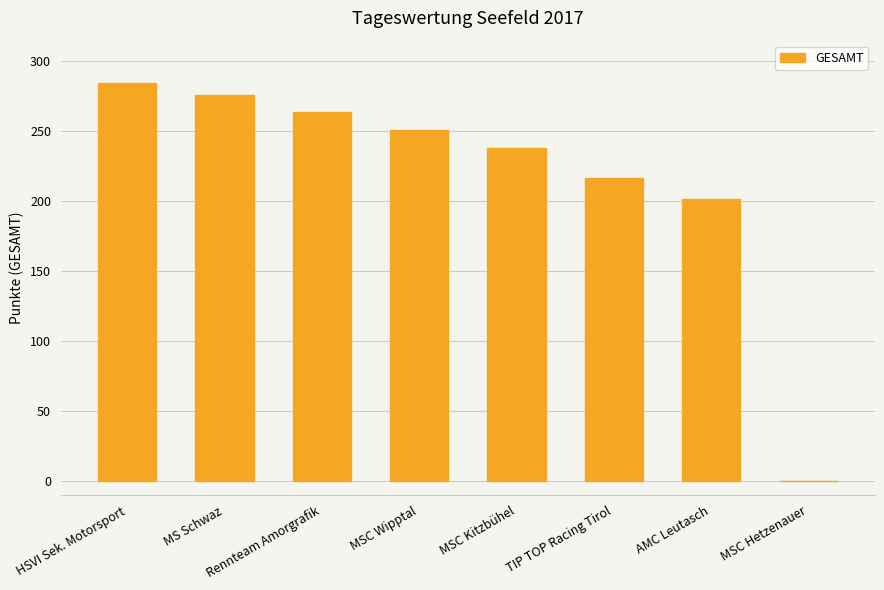

Reading left to right, what are all the values shown in this chart?

284.2	275.1	263.5	250.2	237.7	216.5	201.4	0.0